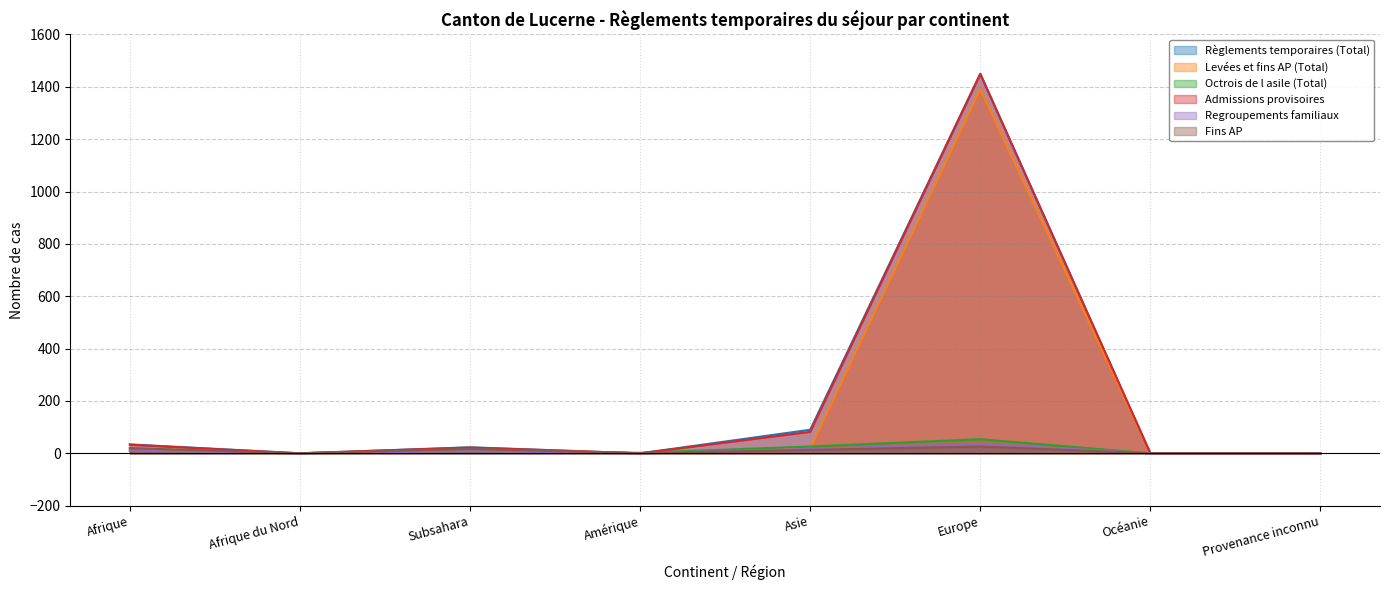

True or false: Octrois de l asile (Total) and Regroupements familiaux intersect in this chart.

False